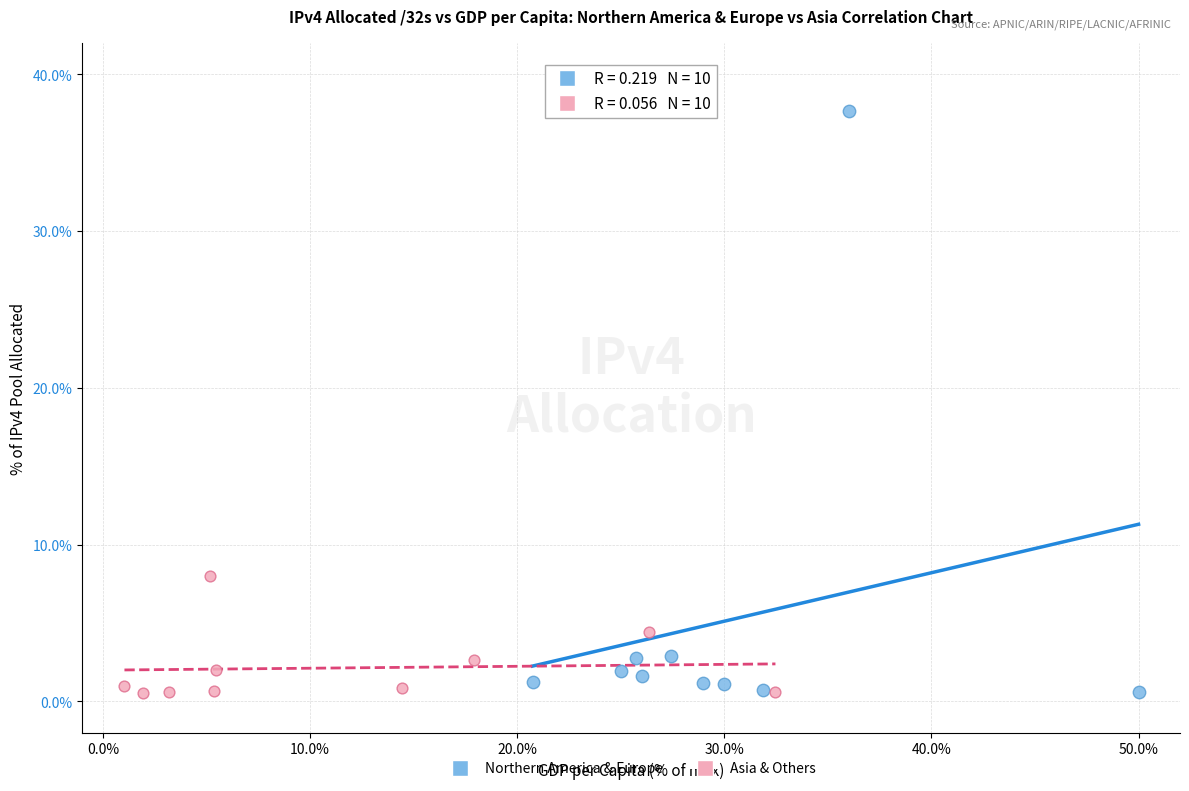

Which series has the widest spread of Y values?

Northern America & Europe